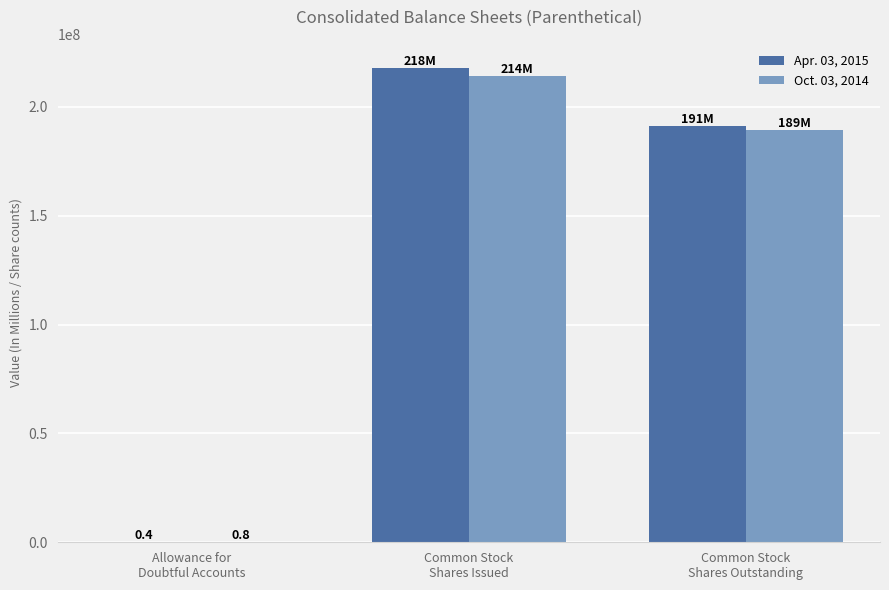

Is the value of Apr. 03, 2015 at Common Stock
Shares Outstanding greater than the value of Oct. 03, 2014 at Common Stock
Shares Issued?

No